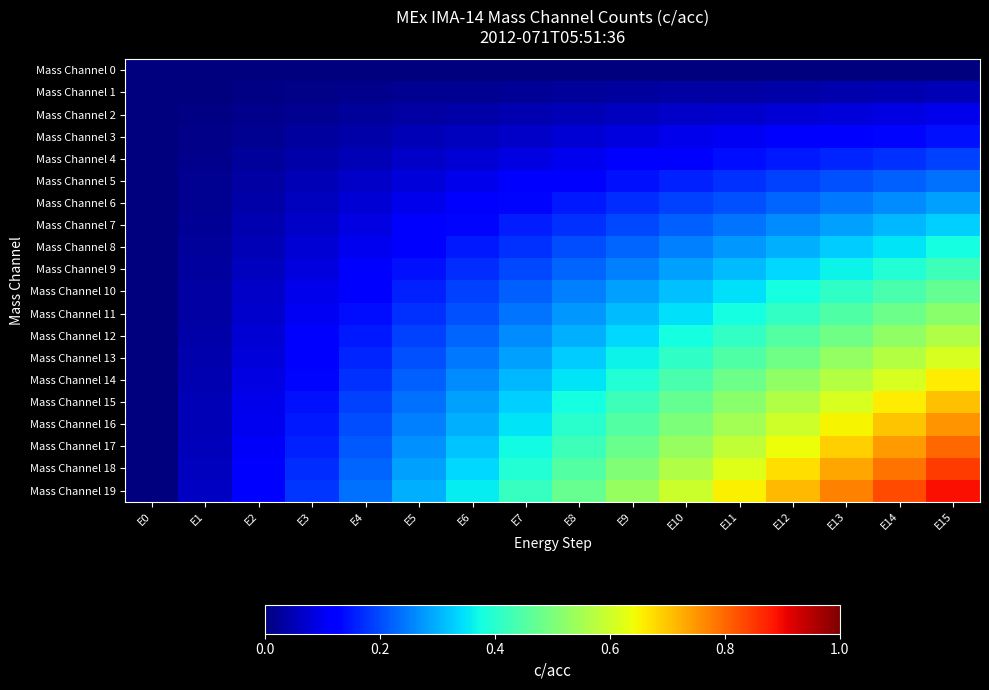

Which series has the largest range (max minus min)?

Mass Channel 19